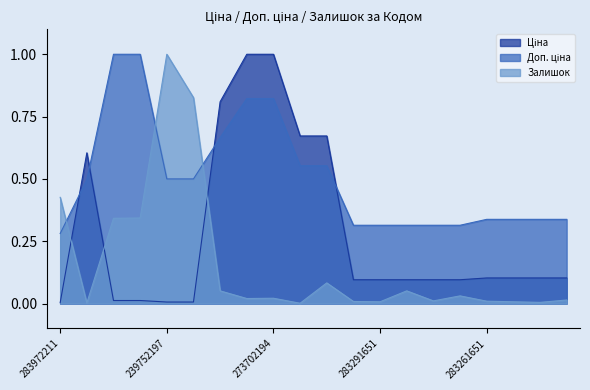

The value of Доп. ціна at 283261651 is 0.3. True or false?

True